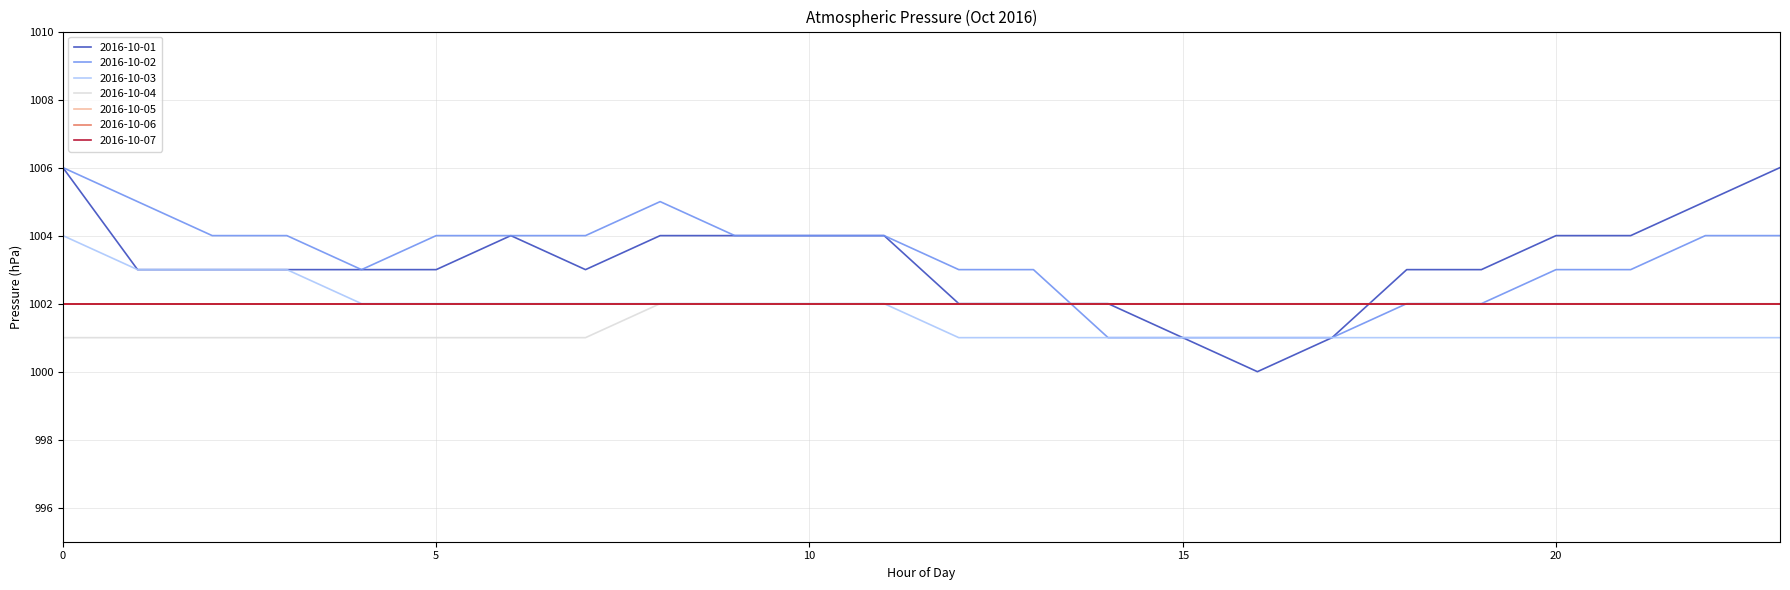

What is the greatest value displayed?

1006